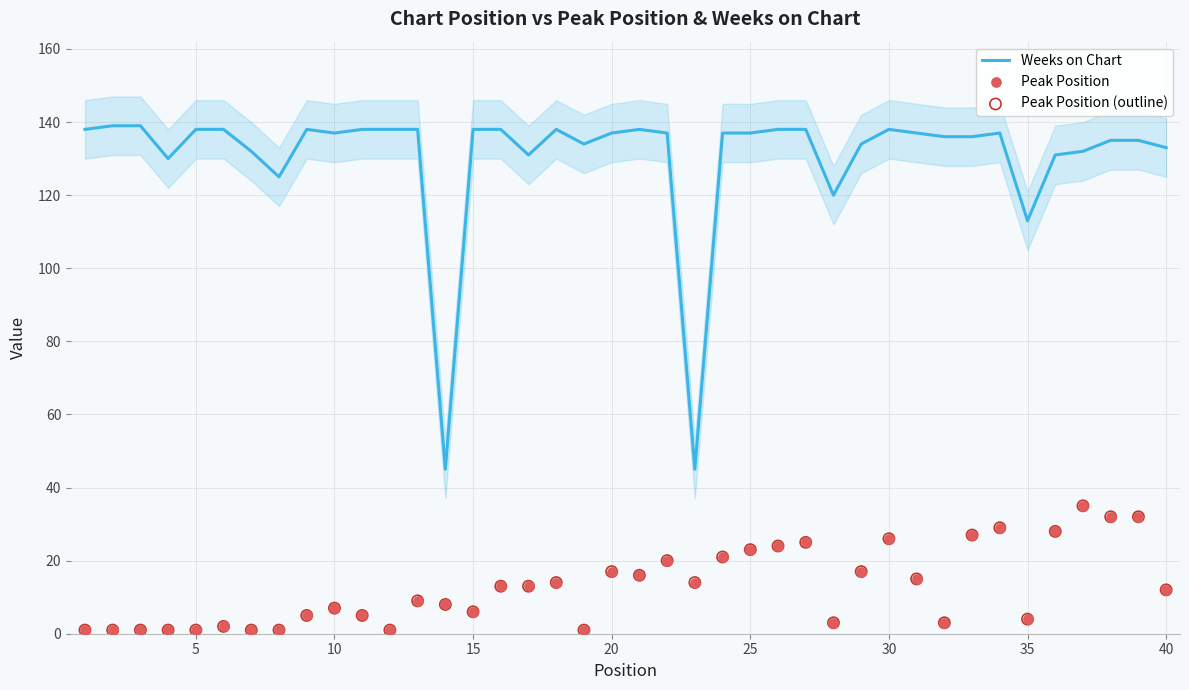

Which series contains the lowest Y value?

Peak Position